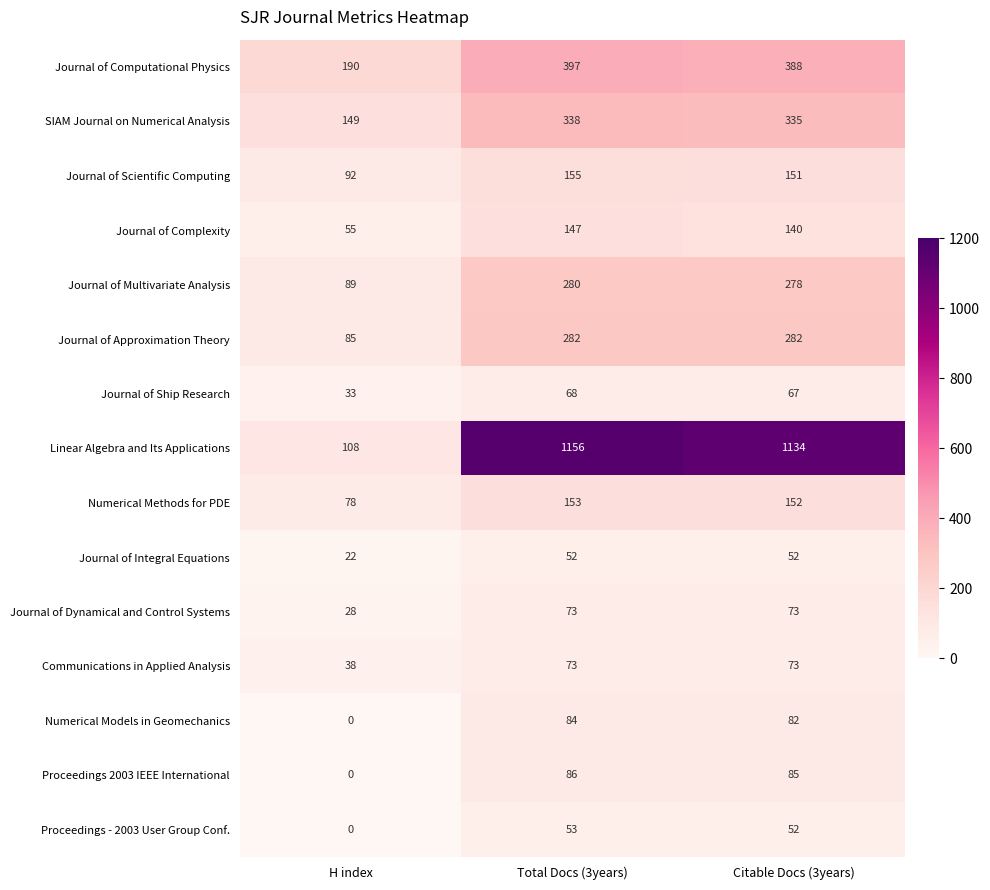

What is the maximum value shown in the chart?

1156